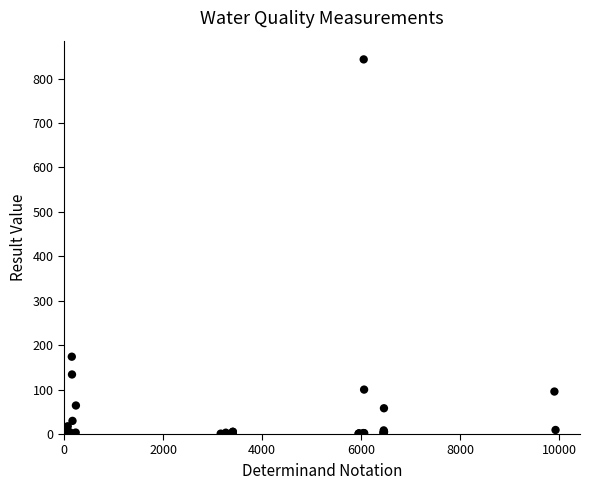

What Y value in the scatter plot is closest to 421?

174.0